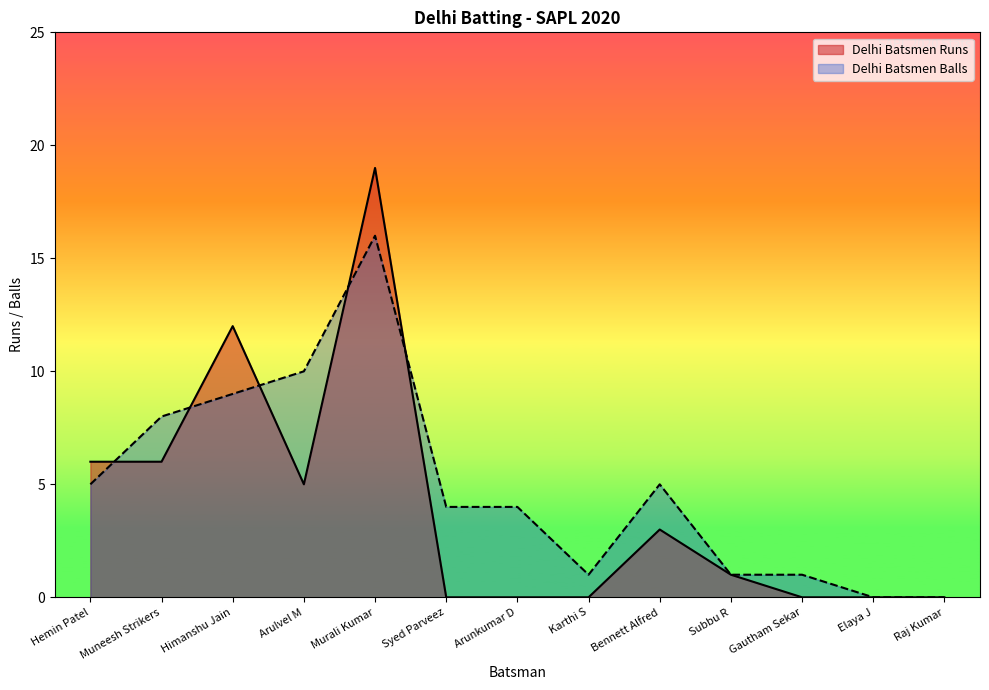

What is the total value across all series at Hemin Patel?

11